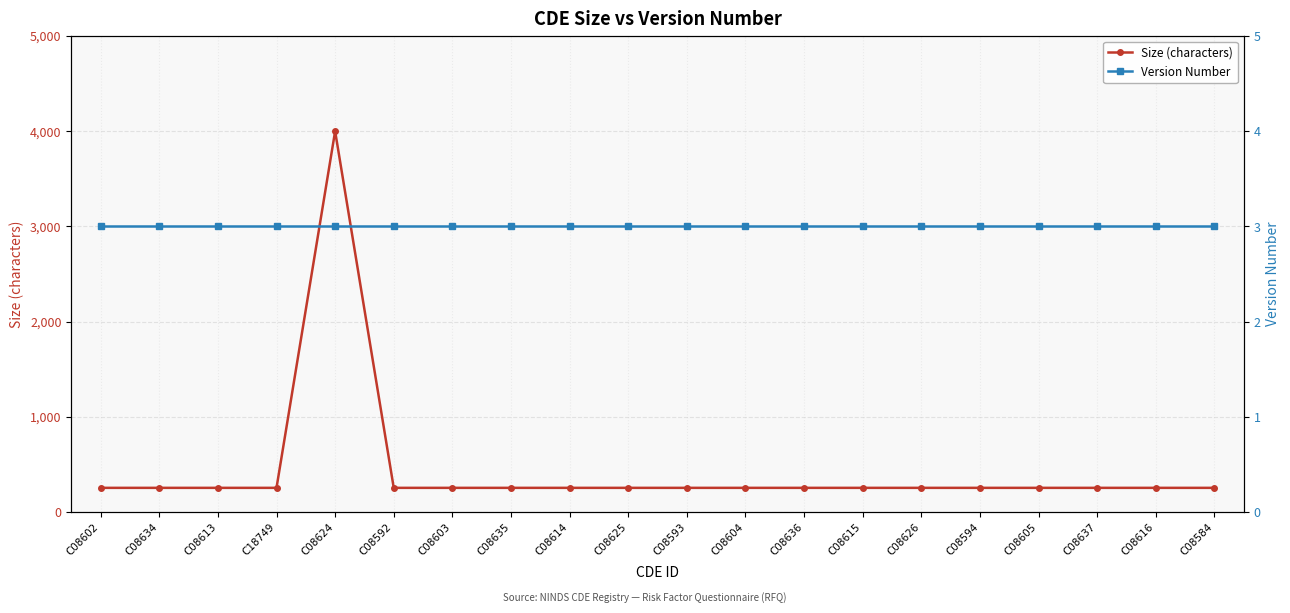

The Size (characters) series shows 390 at C08634. True or false?

False